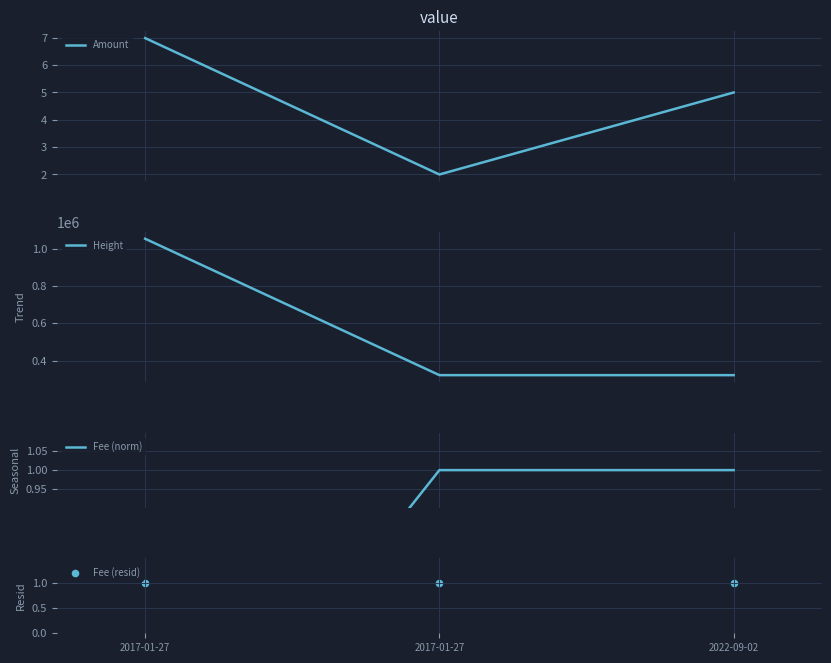

Is the value of Fee (resid) at 2022-09-02 greater than the value of Height at 2017-01-27?

No